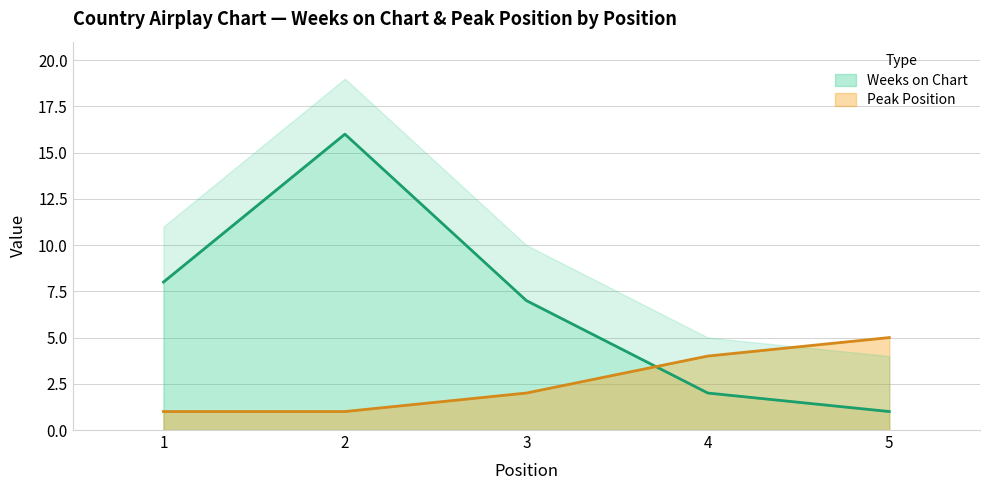

What is the value of the Peak Position point at the 4th from the left?

4